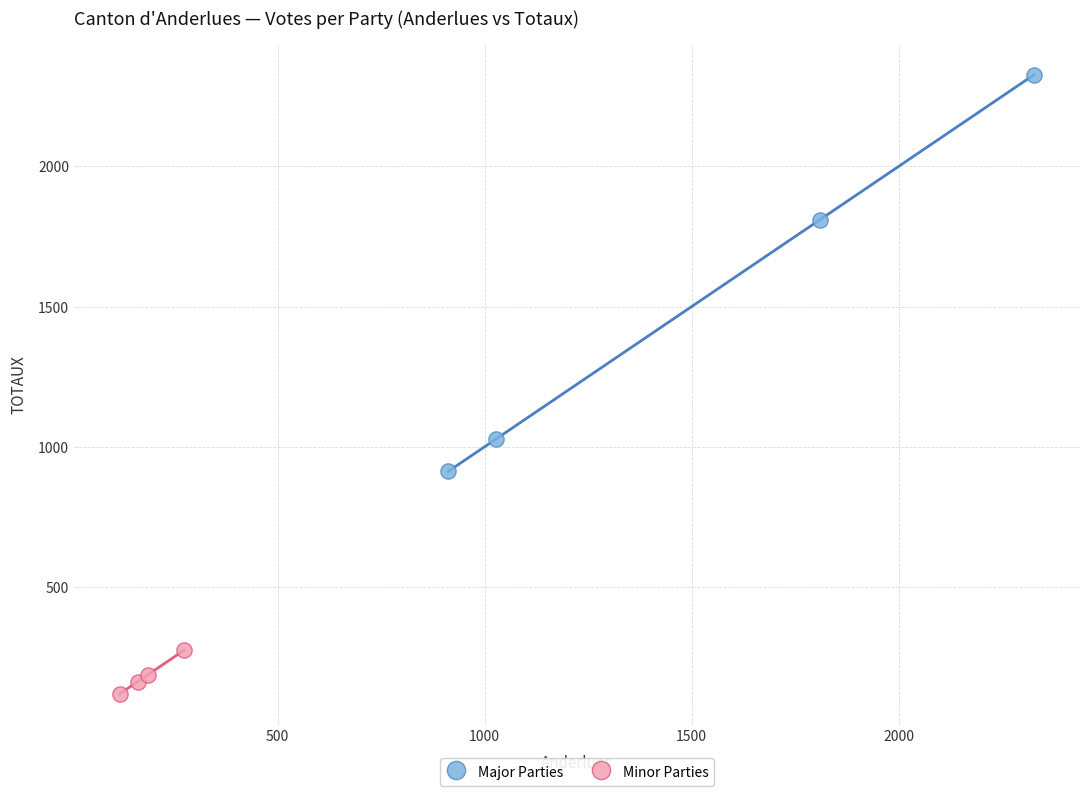

Which series has the largest Y range (max minus min)?

Major Parties